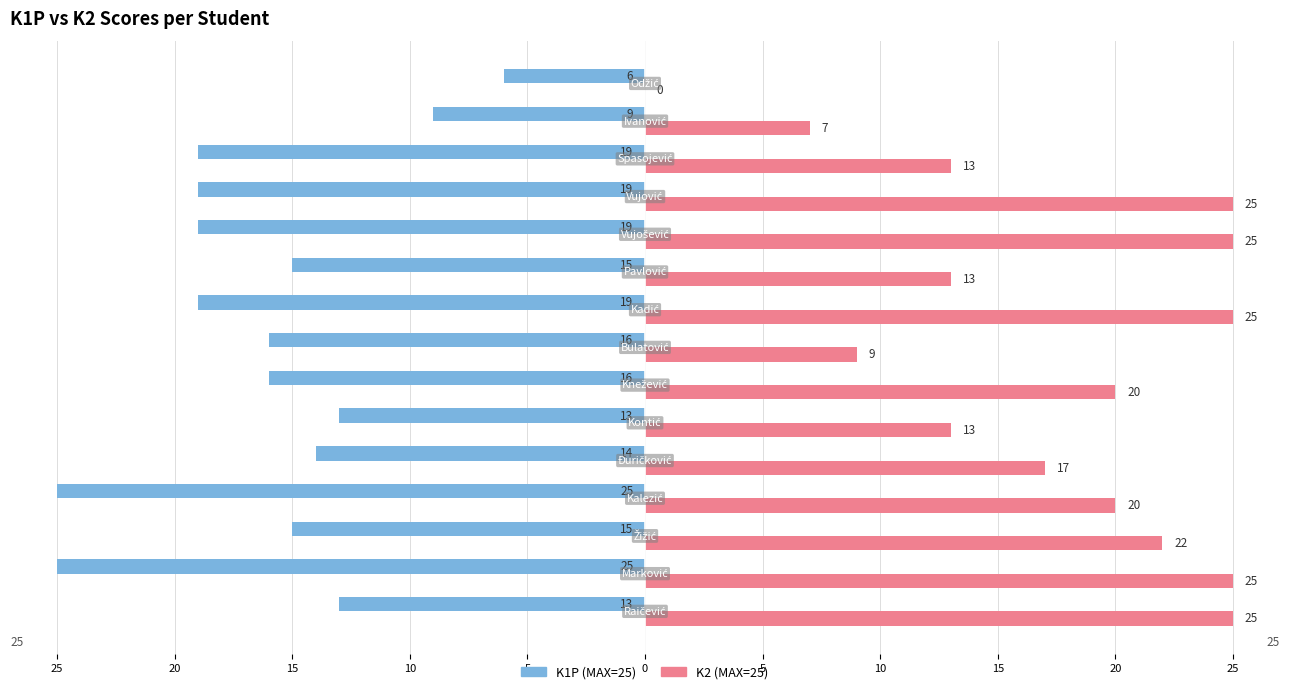

What is the label of the 6th bar from the right?

20